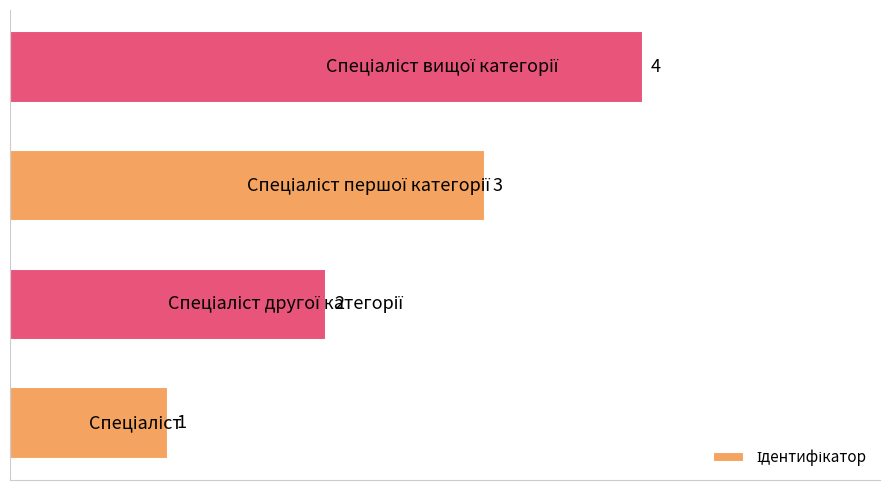

Count the values in the range 2 to 4.

3